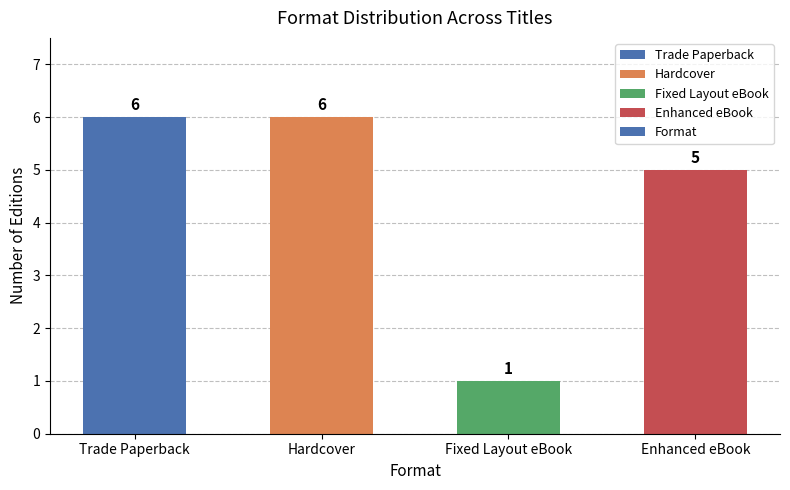

What is the value of the 3rd bar from the left?

1